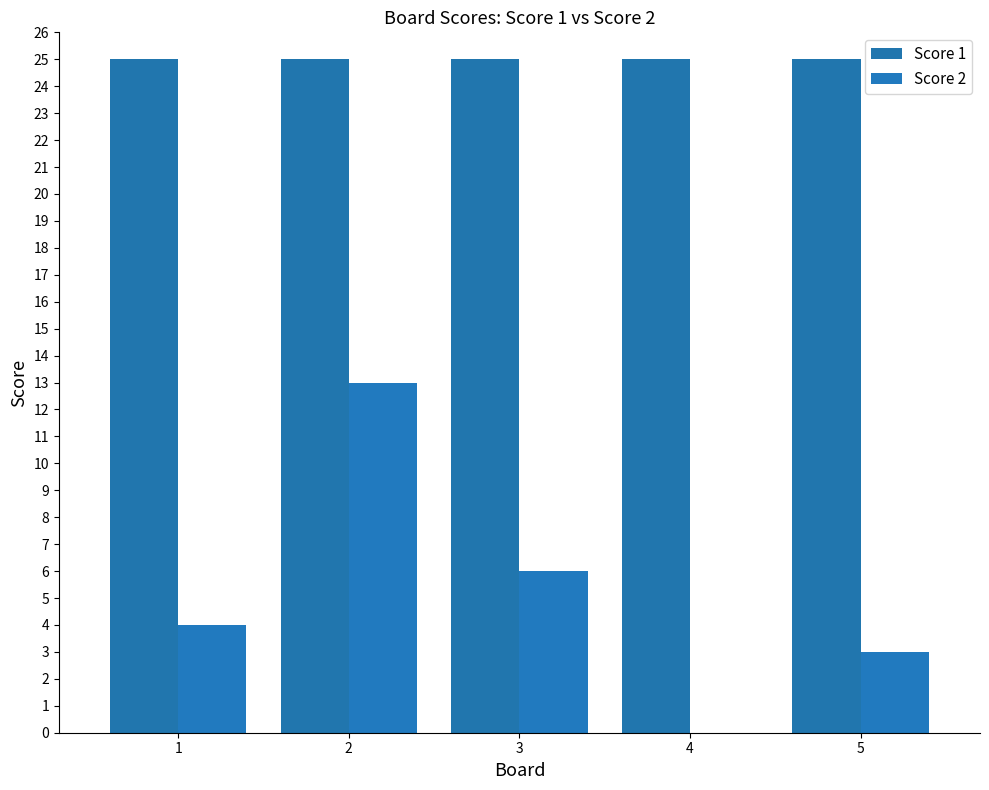

How many values in Score 2 are above zero?

4